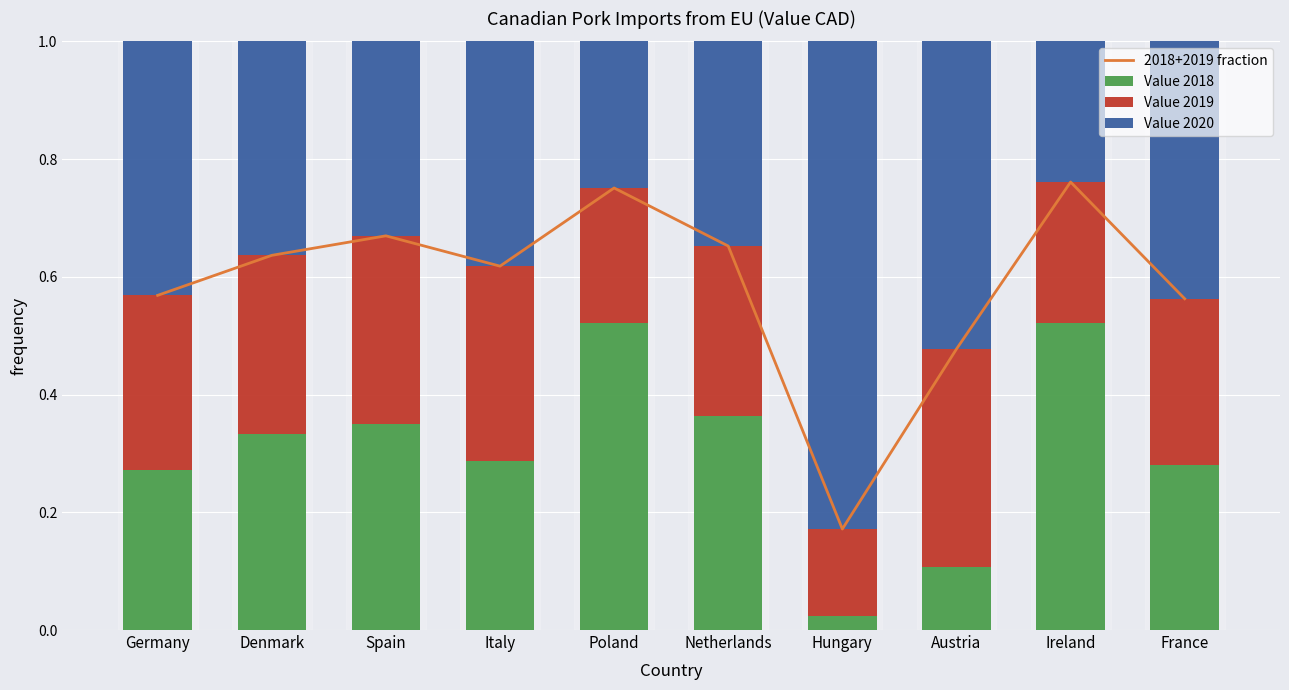

Reading right to left, what are all the values shown in this chart?

2018+2019 fraction: 0.6	0.8	0.5	0.2	0.7	0.8	0.6	0.7	0.6	0.6
Value 2018: 0.3	0.5	0.1	0.0	0.4	0.5	0.3	0.3	0.3	0.3
Value 2019: 0.3	0.2	0.4	0.1	0.3	0.2	0.3	0.3	0.3	0.3
Value 2020: 0.4	0.2	0.5	0.8	0.3	0.2	0.4	0.3	0.4	0.4